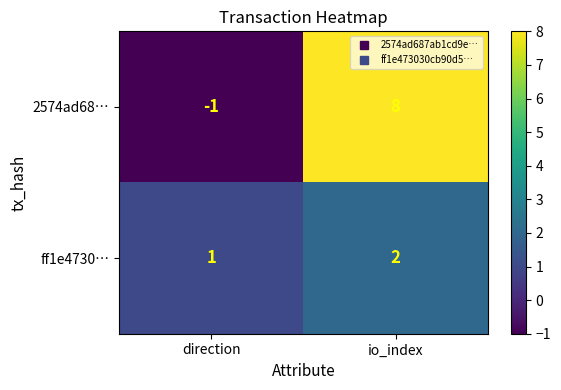

True or false: ff1e4730… has a value of 1 at direction.

True